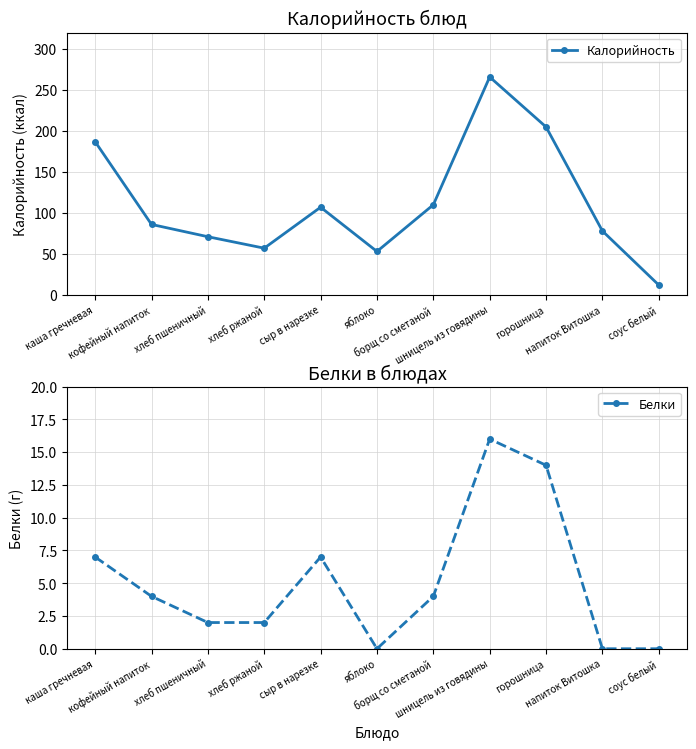

List the series in order of their peak value, highest first.

Калорийность, Белки